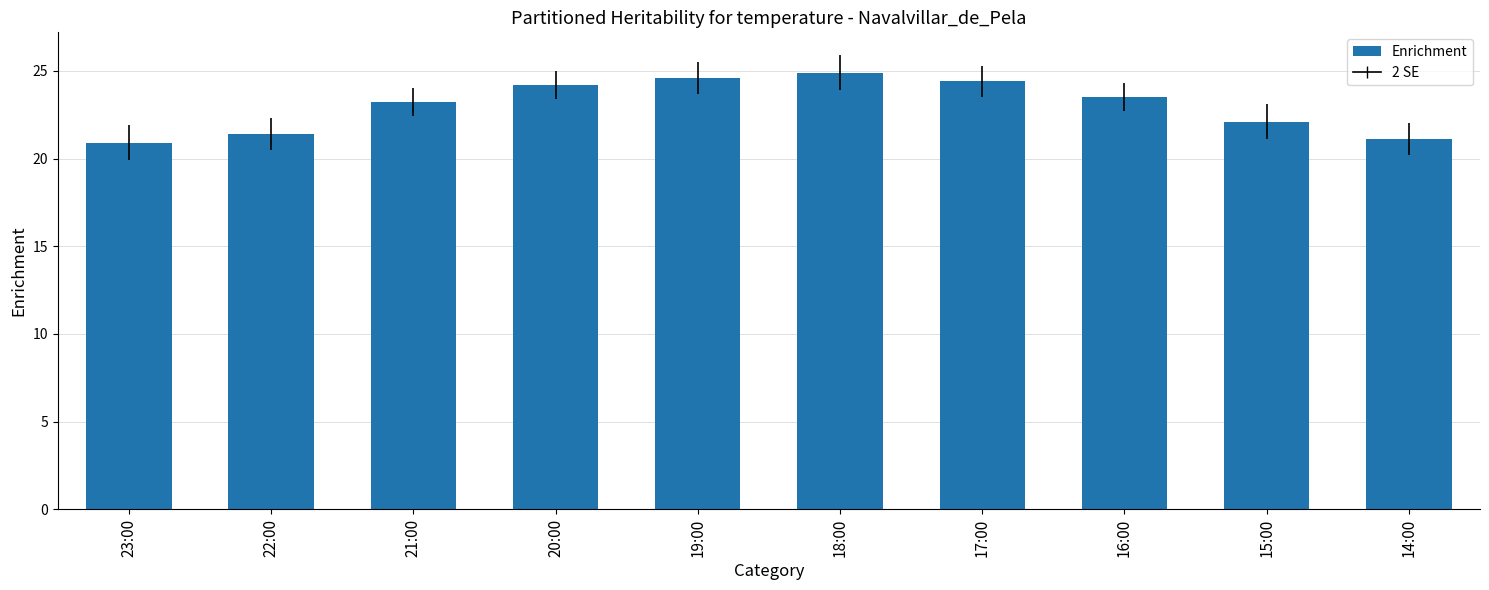

What is the approximate value at 20:00?

24.2